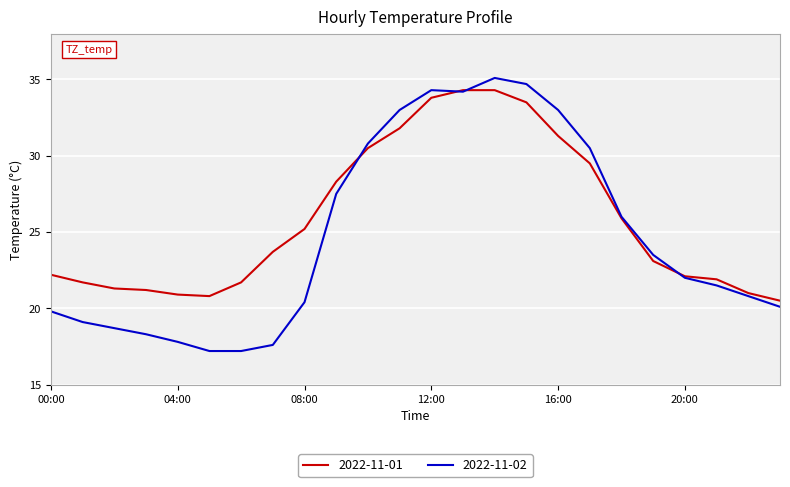

Rank the series by their average value, from lowest to highest.

2022-11-02, 2022-11-01